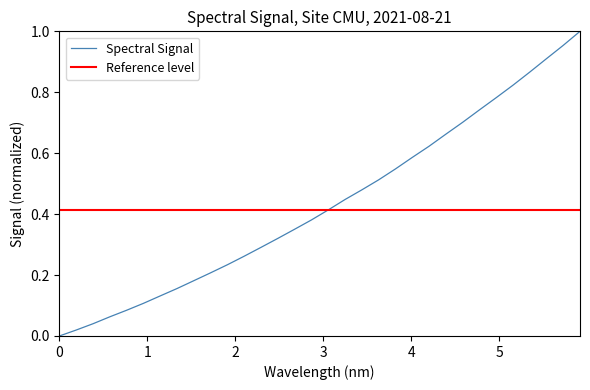

What is the maximum value shown in the chart?

1.0